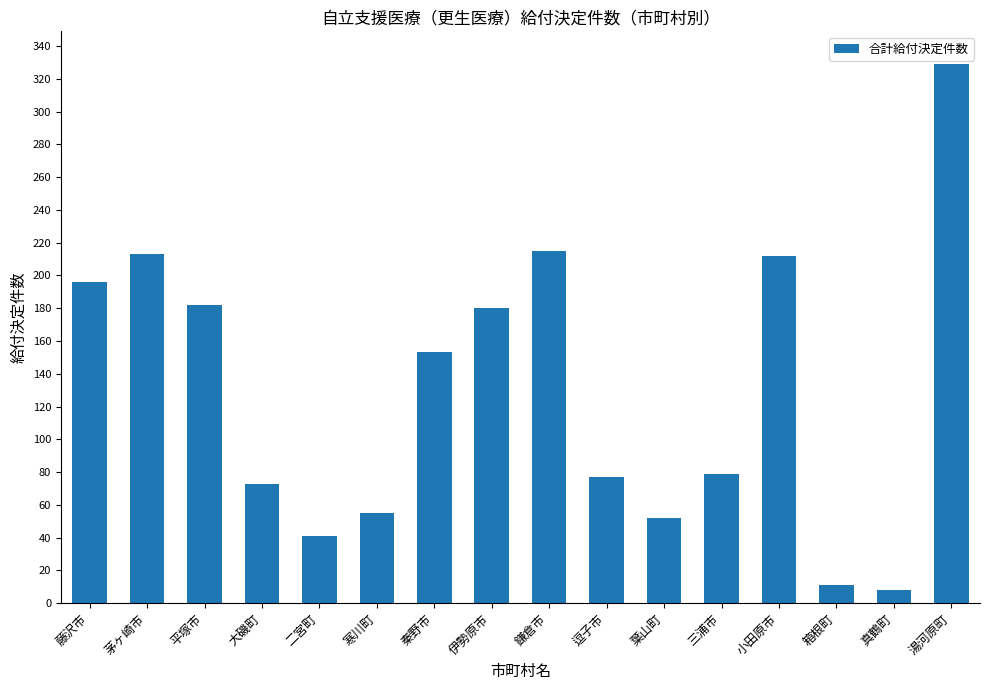

What is the greatest value displayed?

329